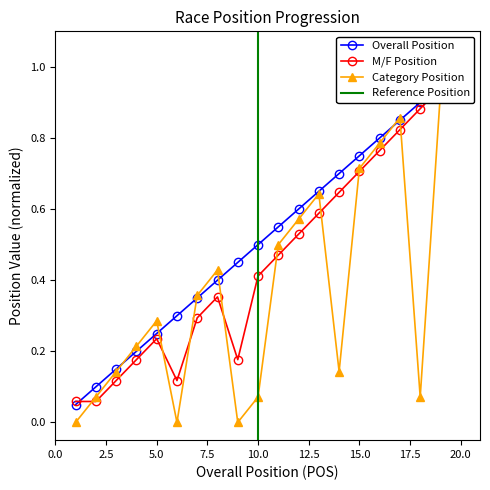

Is it true that Category Position equals 0.1 at 10?

True